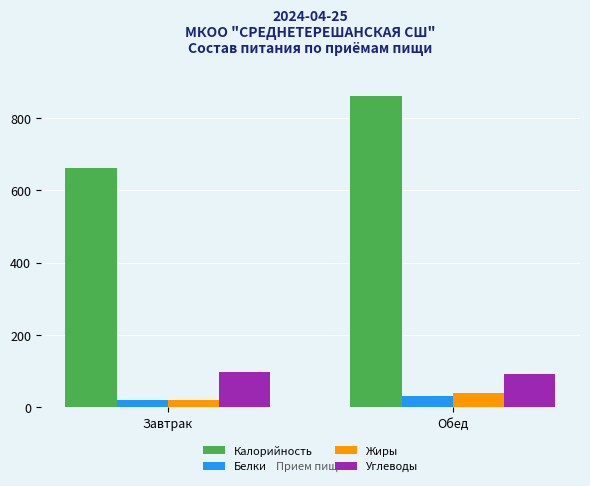

True or false: Калорийность has a value of 1141.1 at Завтрак.

False